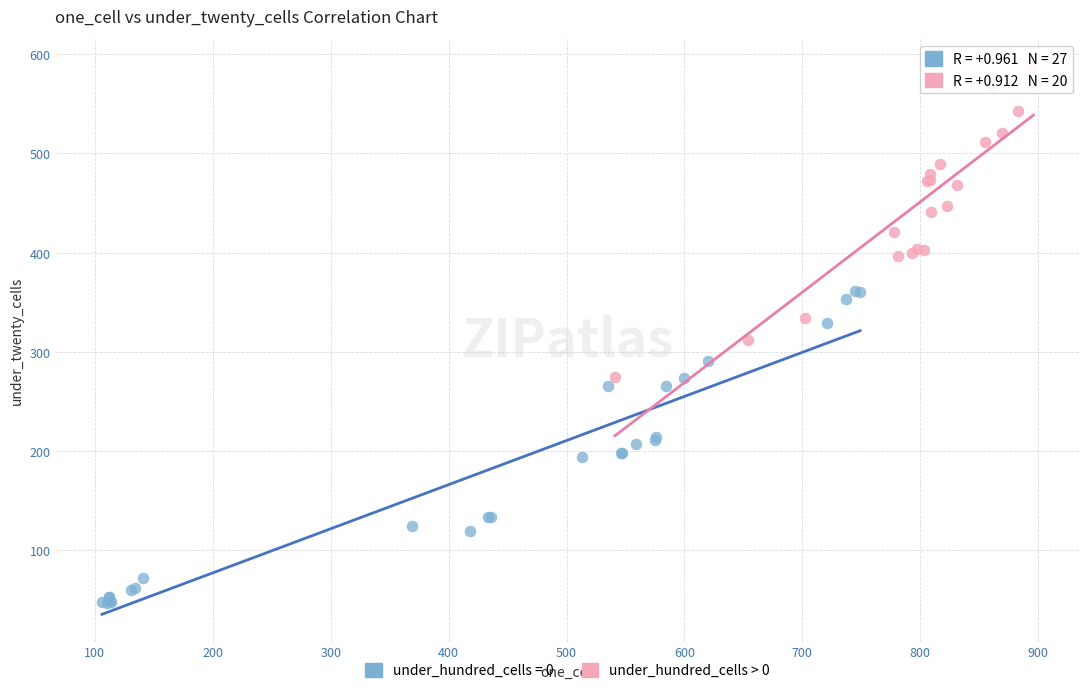

Which series contains the highest Y value?

under_hundred_cells > 0